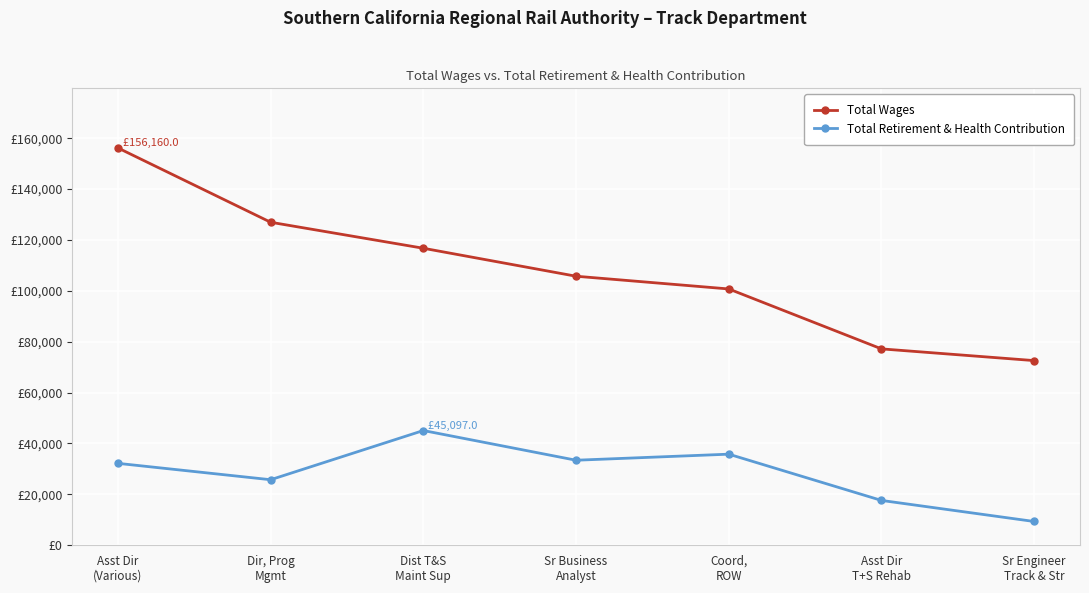

True or false: Total Retirement & Health Contribution and Total Wages intersect in this chart.

False